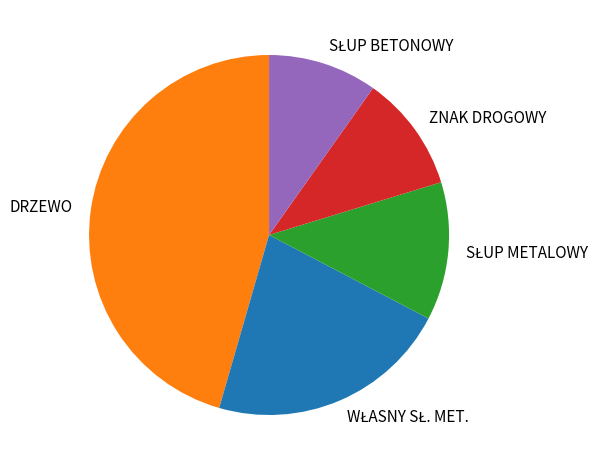

Is there any slice that represents more than half of the pie?

No